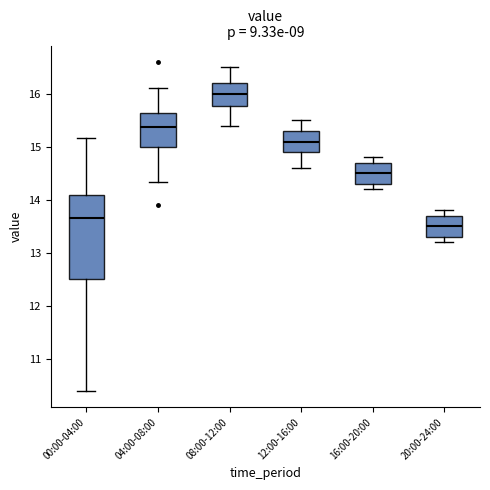

Where does the lower whisker of the box for 08:00-12:00 end on the y-axis? The values are not printed on the chart, so give them approximately, as read against the axis.

15.4